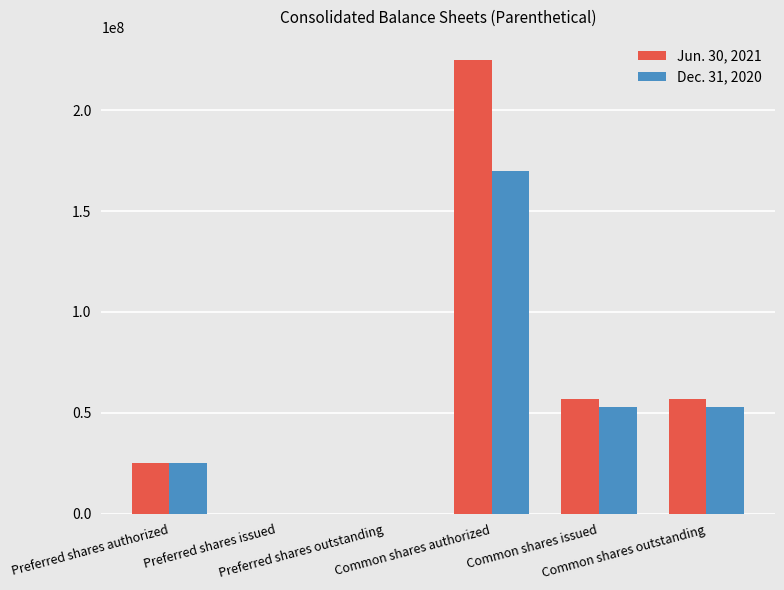

Which series has the largest total across all categories?

Jun. 30, 2021